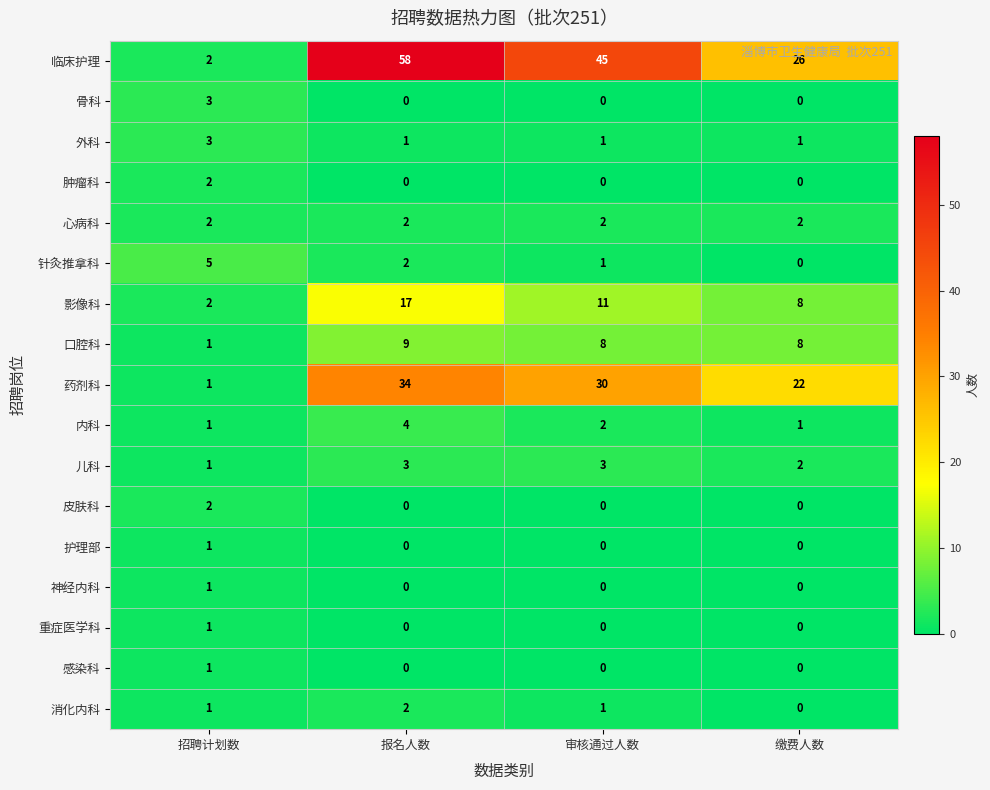

What is the difference between the highest and lowest values at 审核通过人数?

45